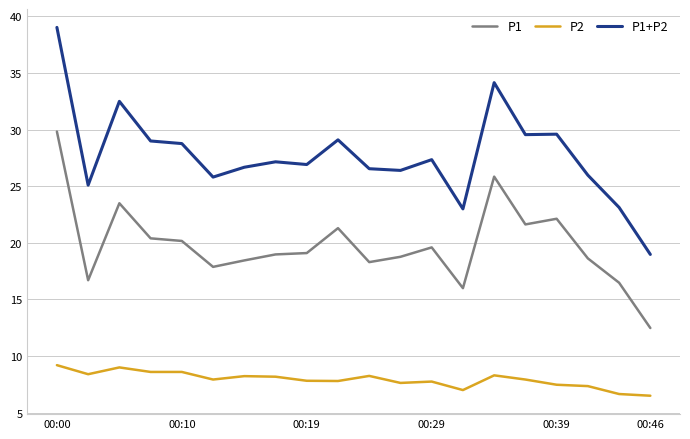

Which series has the largest total across all categories?

P1+P2